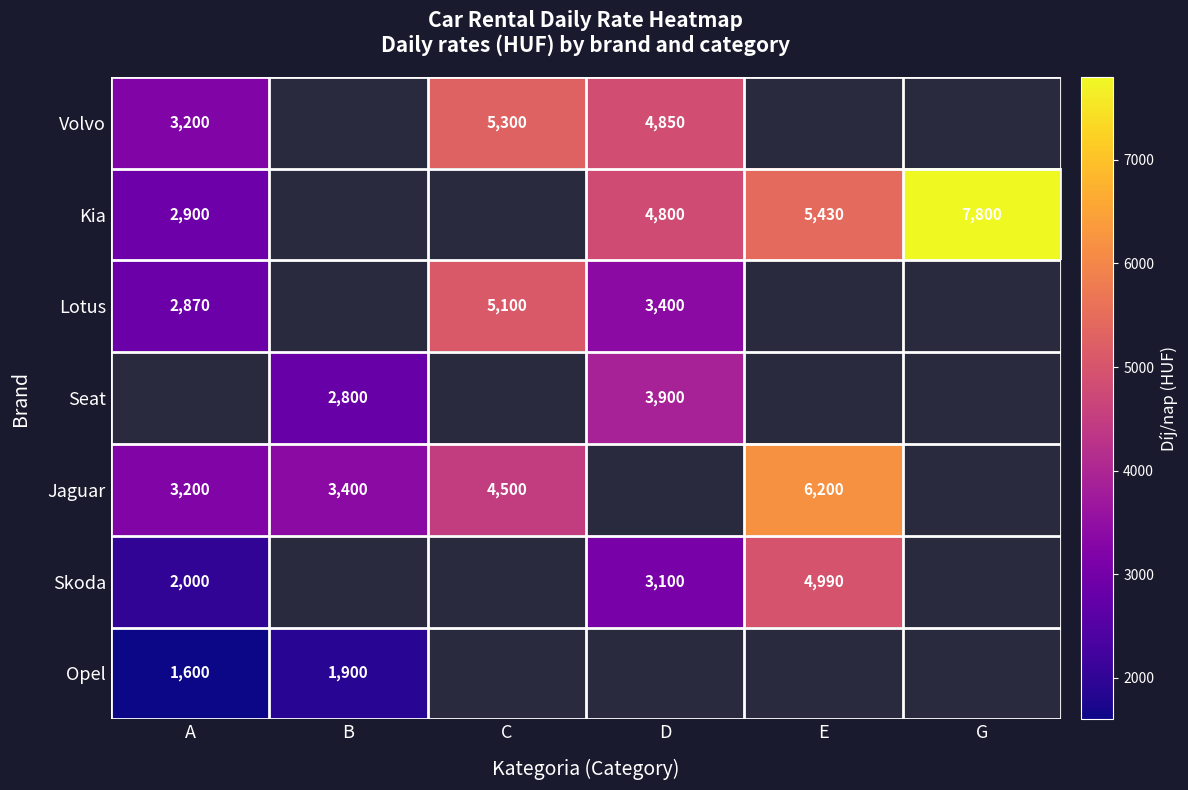

The Seat series shows 4866 at B. True or false?

False